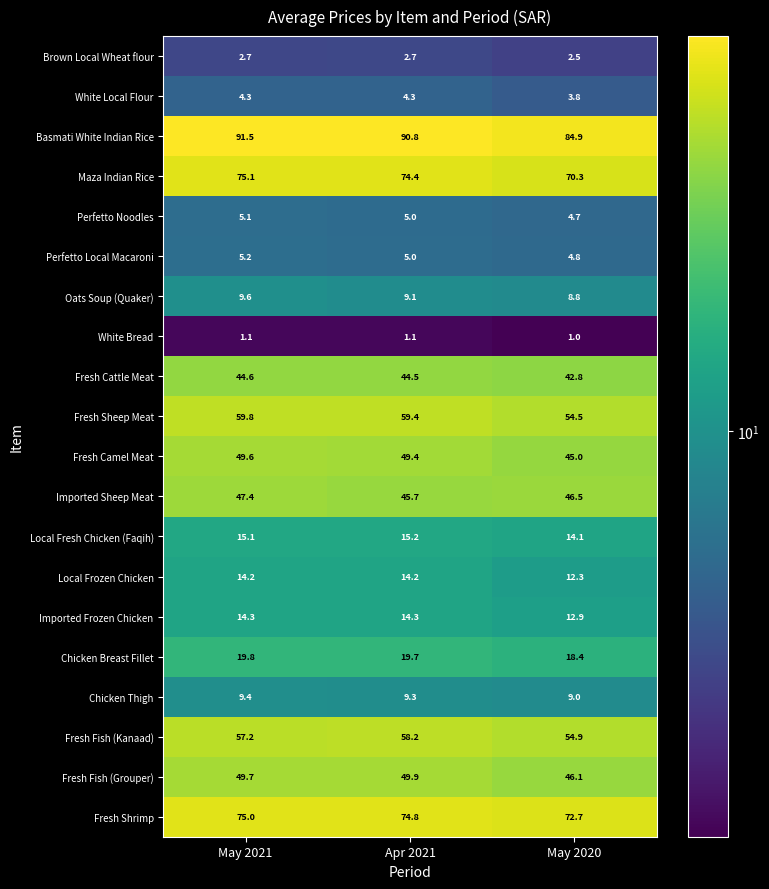

The value of Chicken Thigh at Apr 2021 is 14.0. True or false?

False